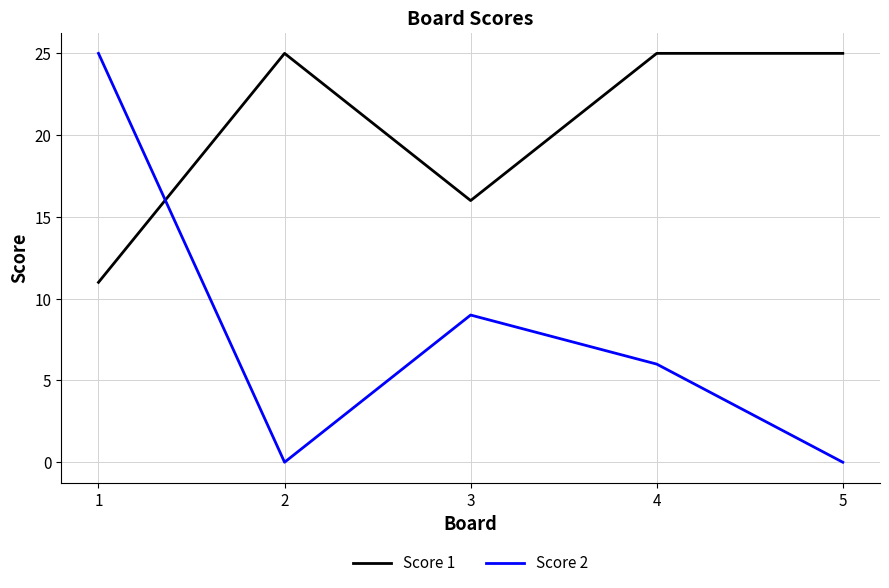

Reading left to right, transcribe all the data shown in this chart.

Score 1: 1=11	2=25	3=16	4=25	5=25
Score 2: 1=25	2=0	3=9	4=6	5=0